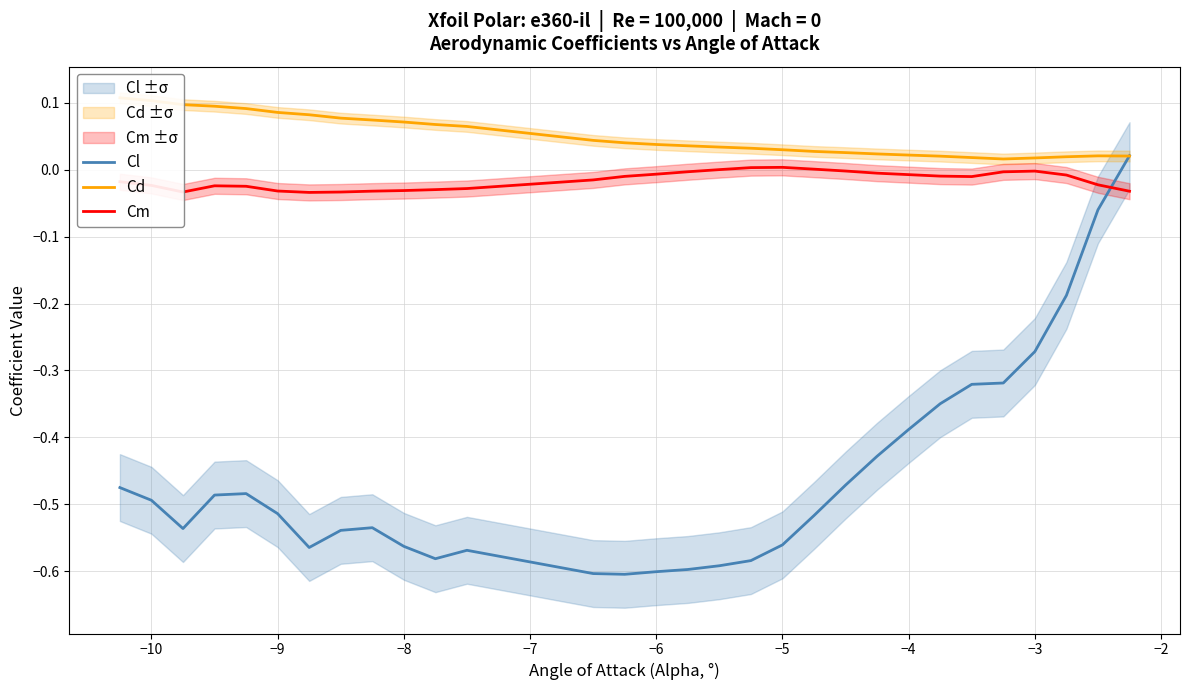

Is this an area chart (filled region under the line)?

No